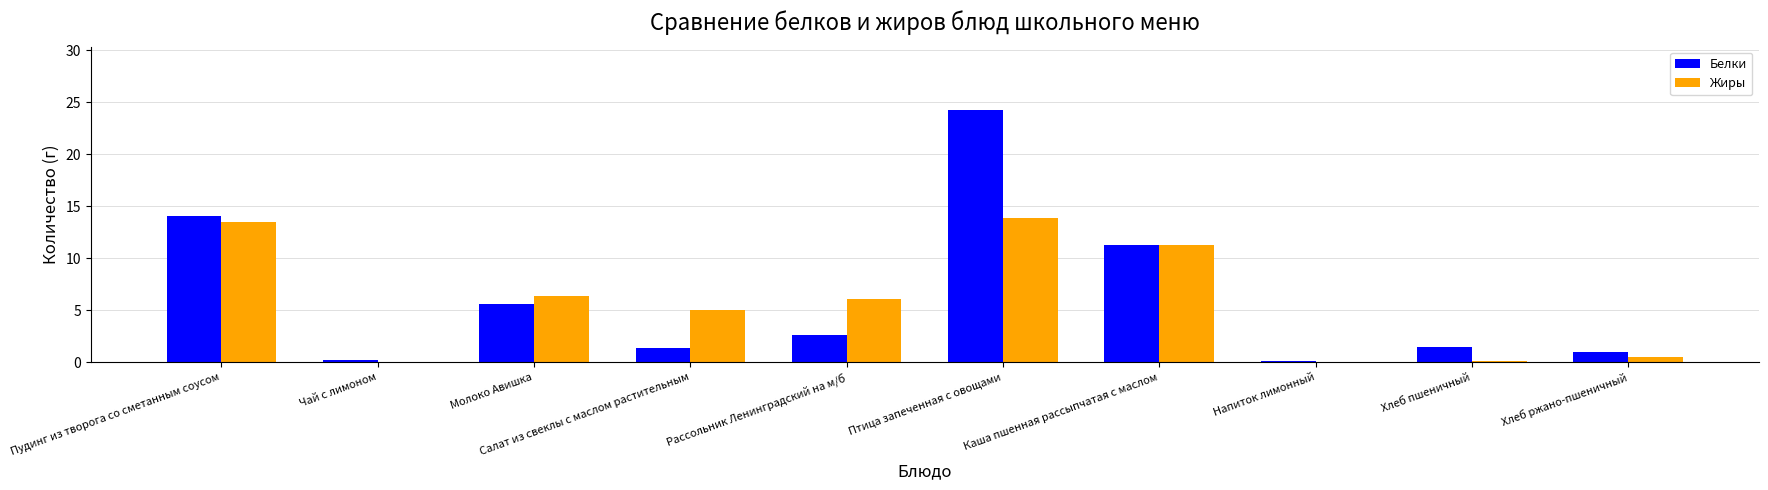

Is it true that Жиры equals 0.0 at Напиток лимонный?

True